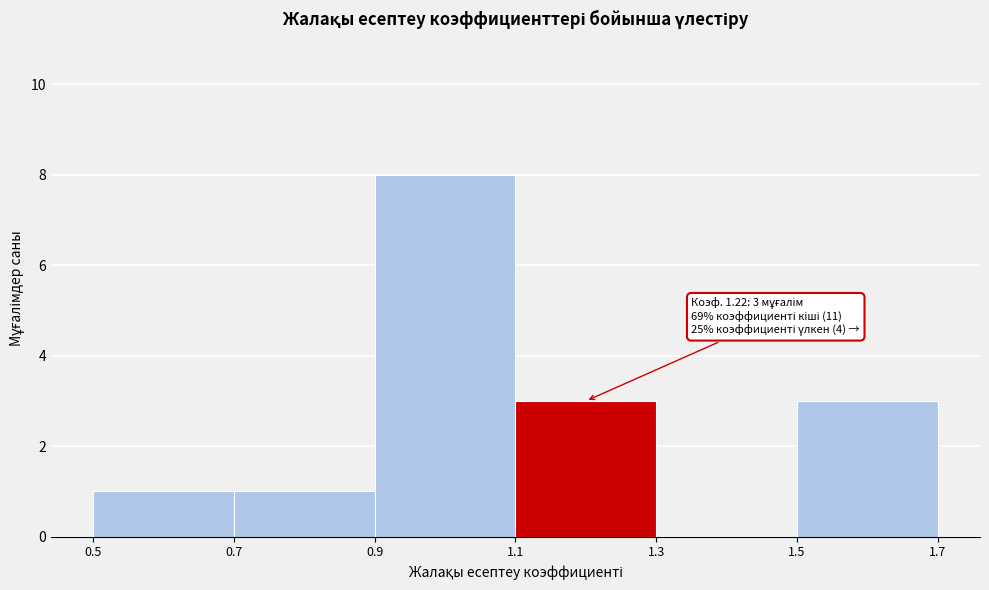

Over which range of the x-axis is the bar tallest?

0.9 to 1.1